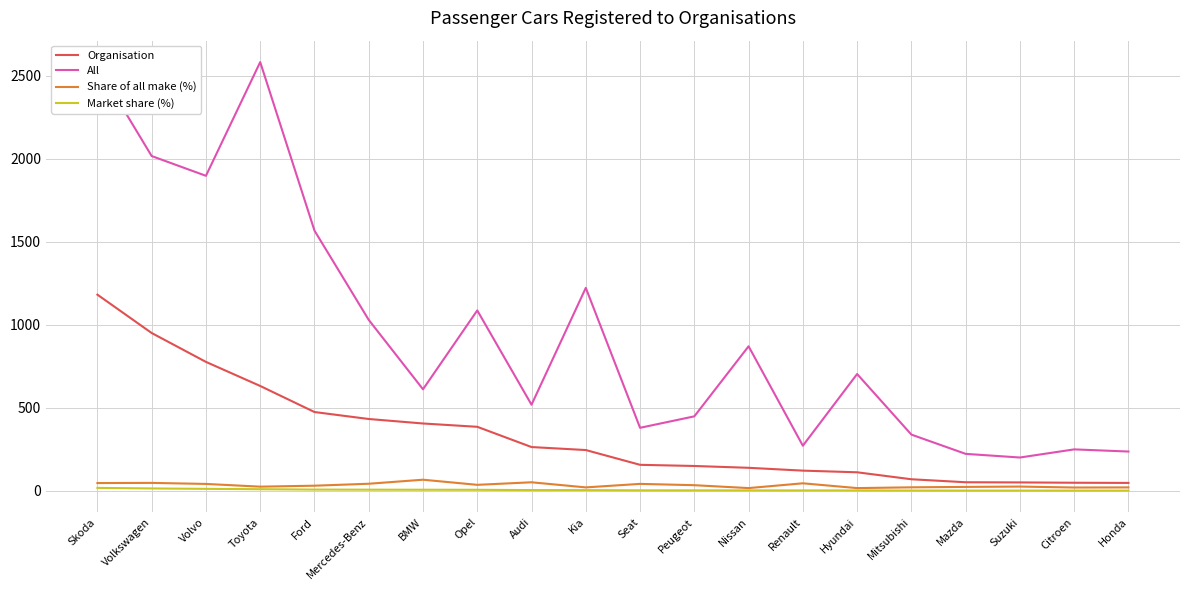

The All series shows 1897.0 at Volvo. True or false?

True